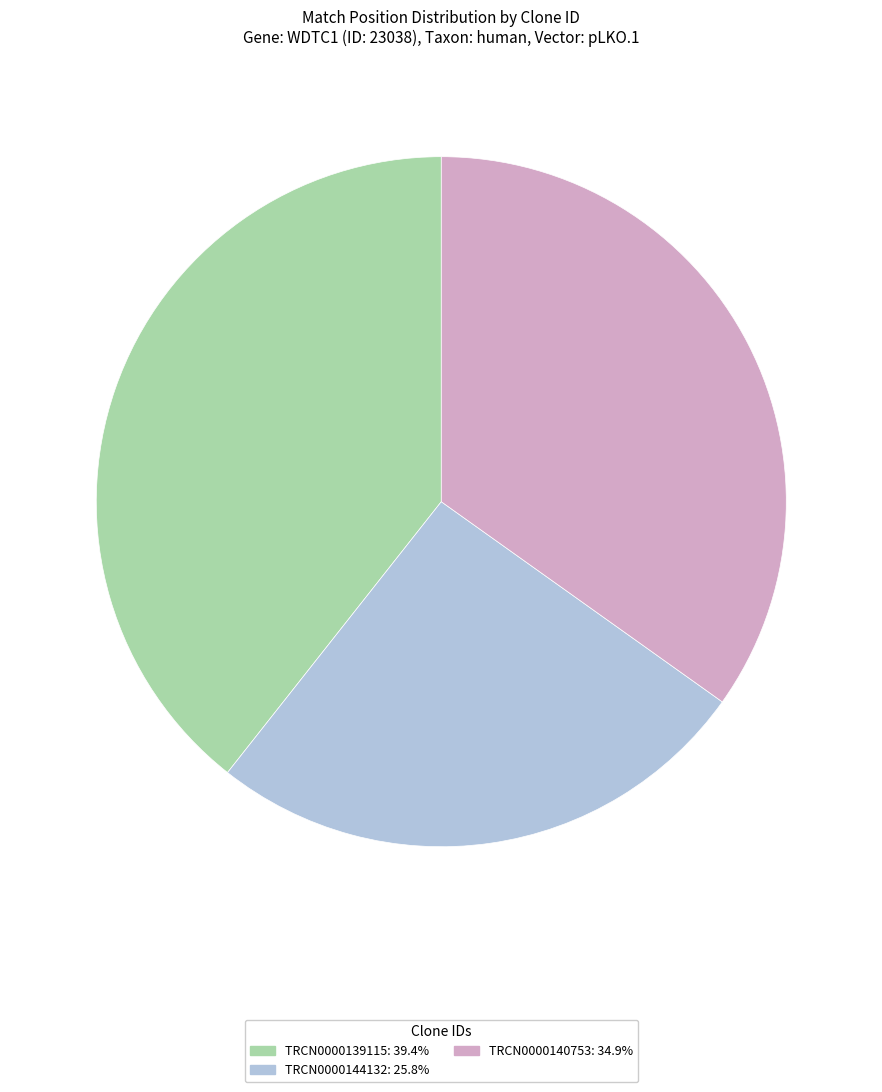

Which slice is the largest?

TRCN0000139115